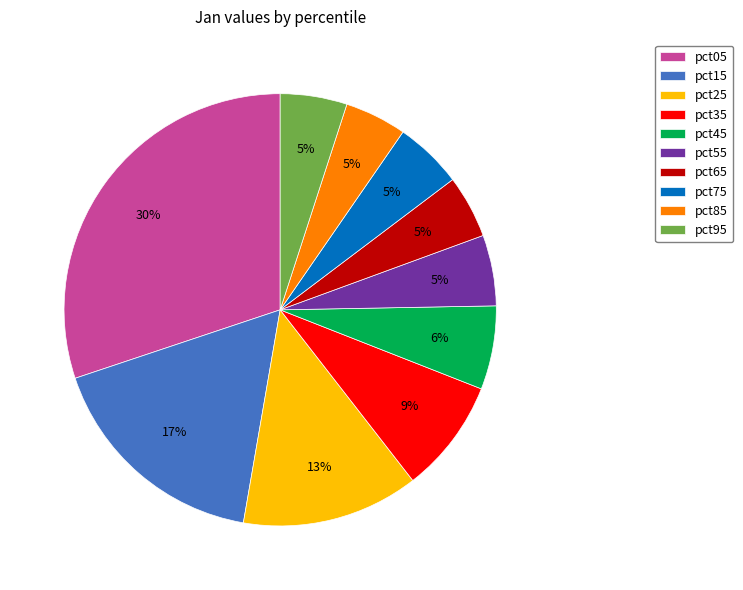

To the nearest percent, what is the combined percentage of pct15 and pct85?

22%